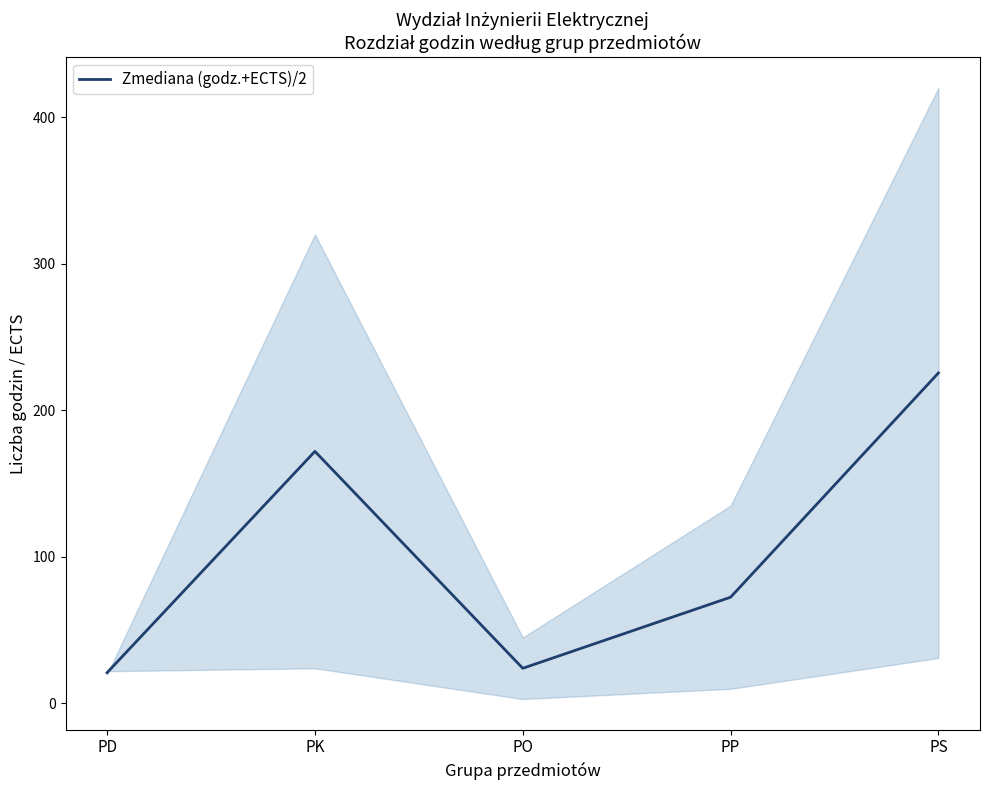

Which category has the highest value across all series?

PS